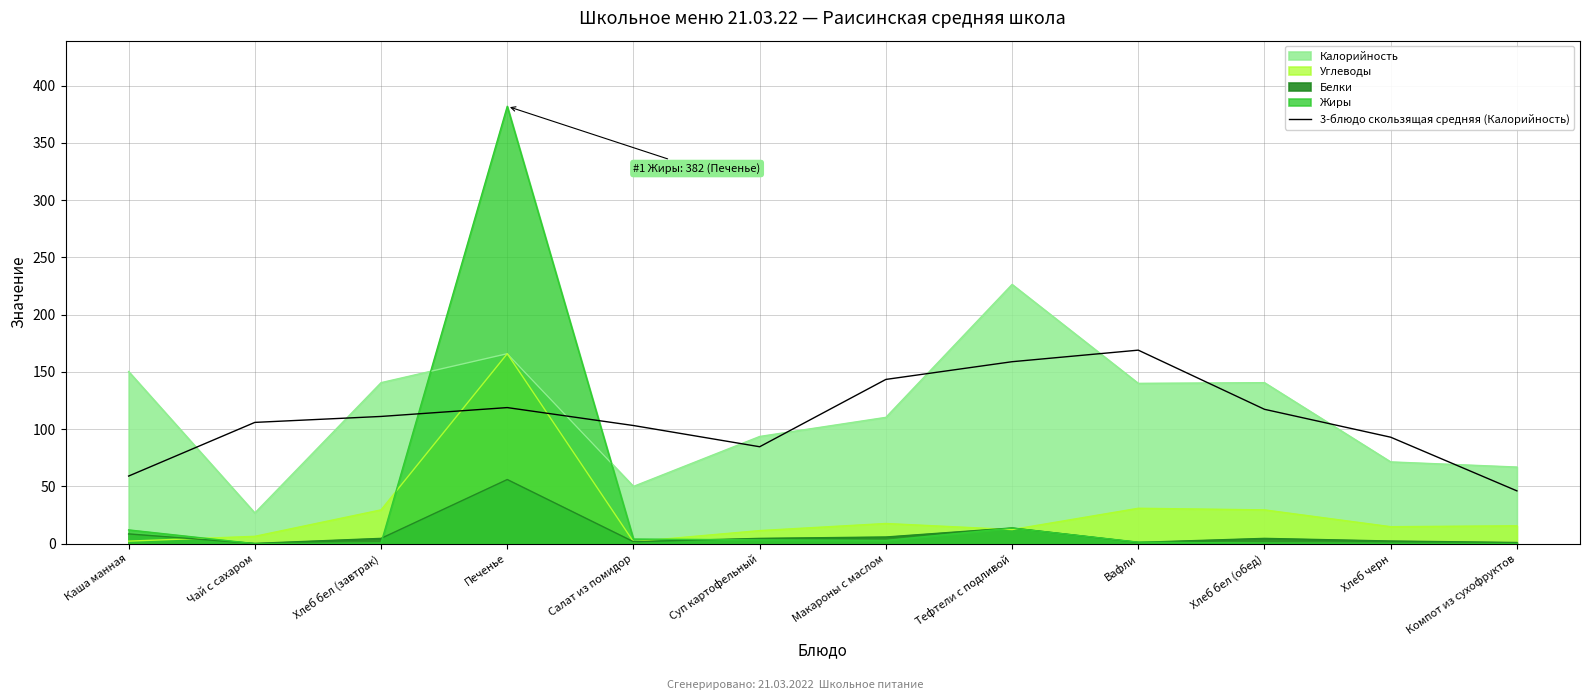

True or false: the data shows 20.3 at Каша манная.

False